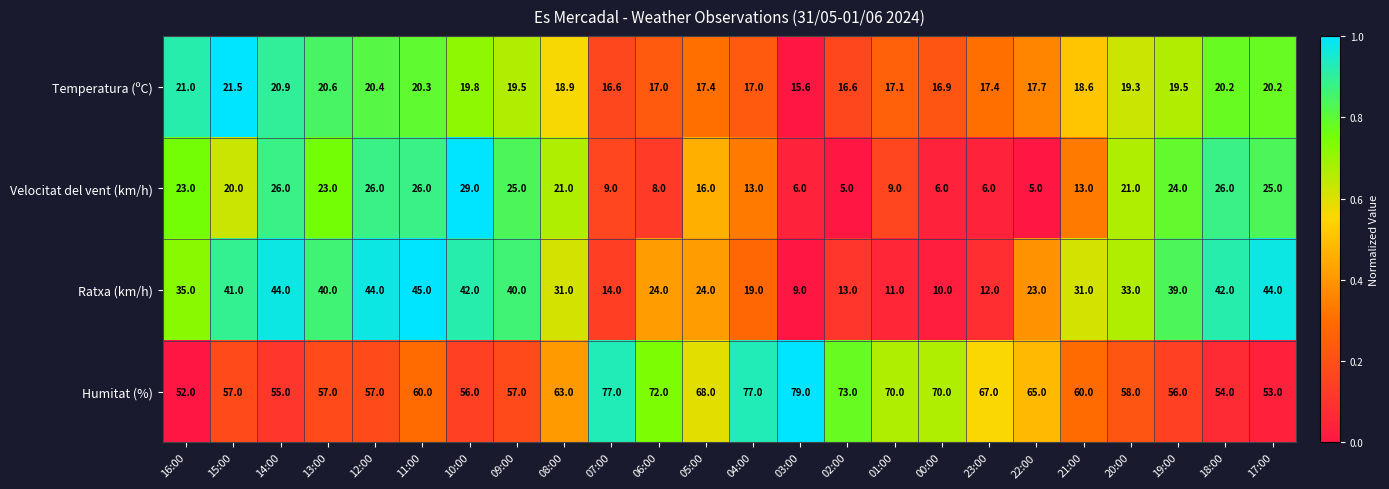

What is the maximum value for Temperatura (ºC)?

21.5